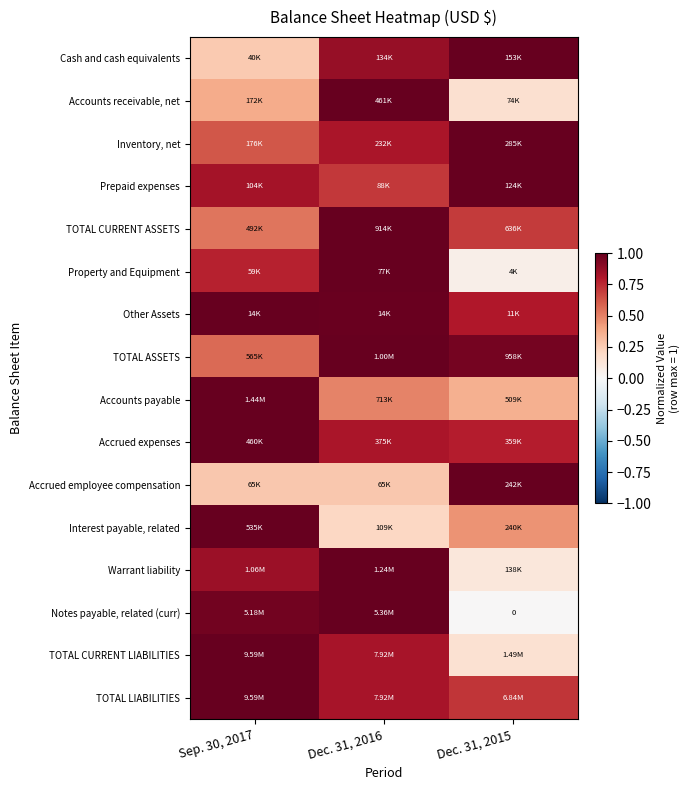

True or false: Interest payable, related has a value of 1.0 at Sep. 30, 2017.

True